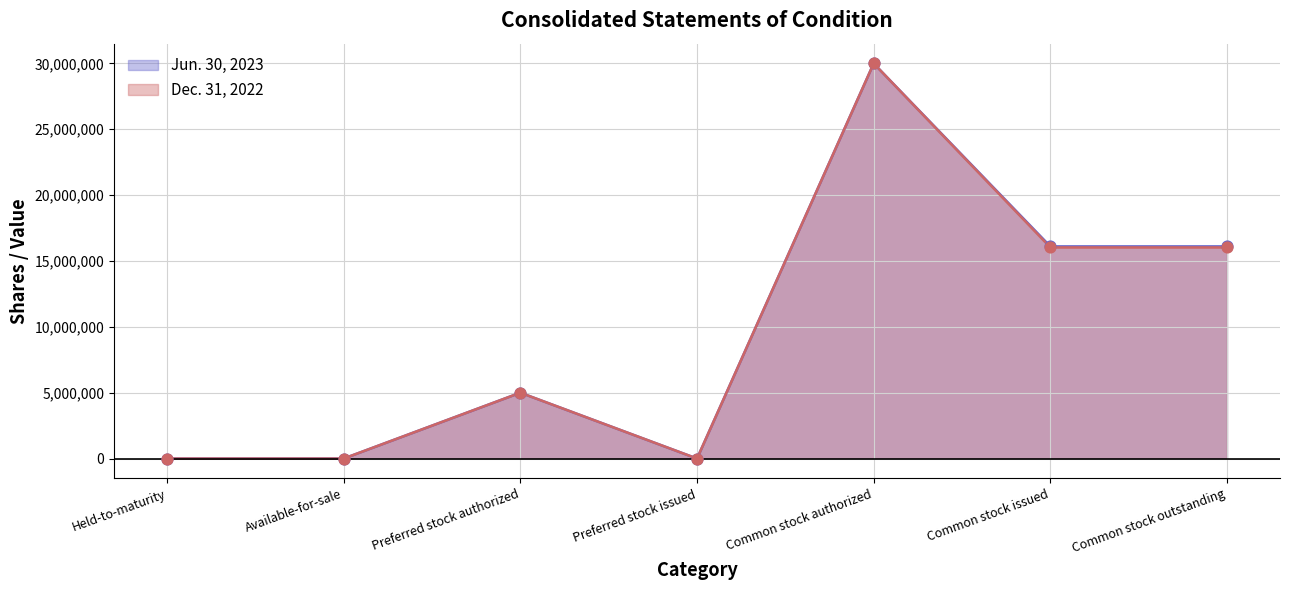

Which series reaches the minimum Y coordinate?

Jun. 30, 2023